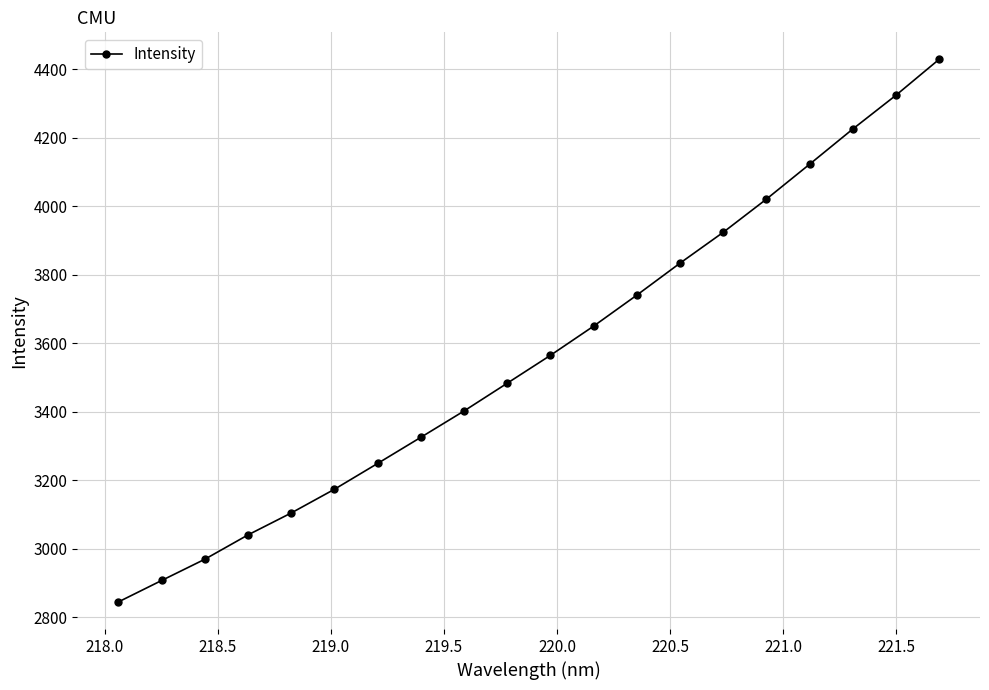

Reading right to left, extract all data points from this chart.

4428.1	4323.3	4224.7	4122.0	4020.2	3923.4	3833.4	3740.0	3649.6	3564.3	3482.9	3401.9	3325.0	3248.7	3173.3	3104.1	3040.1	2969.0	2906.9	2844.3